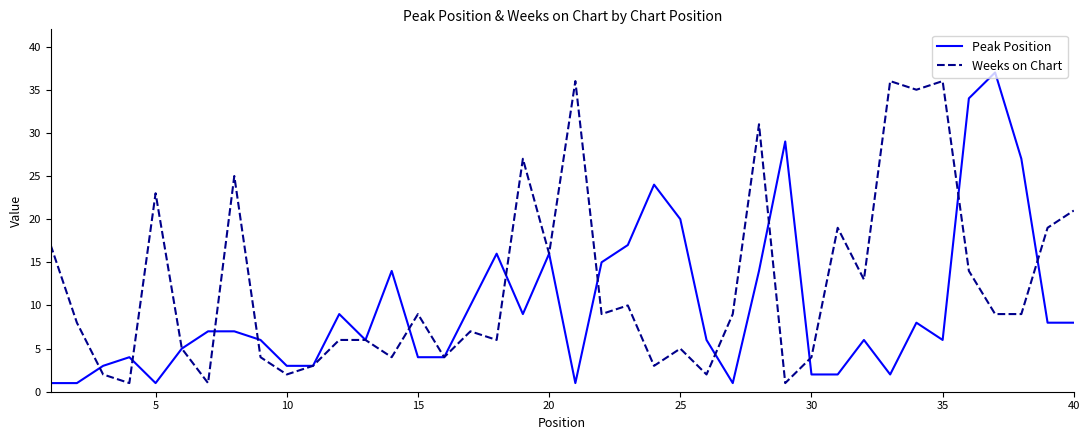

Which series ends up on top after the final intersection of Weeks on Chart and Peak Position?

Weeks on Chart